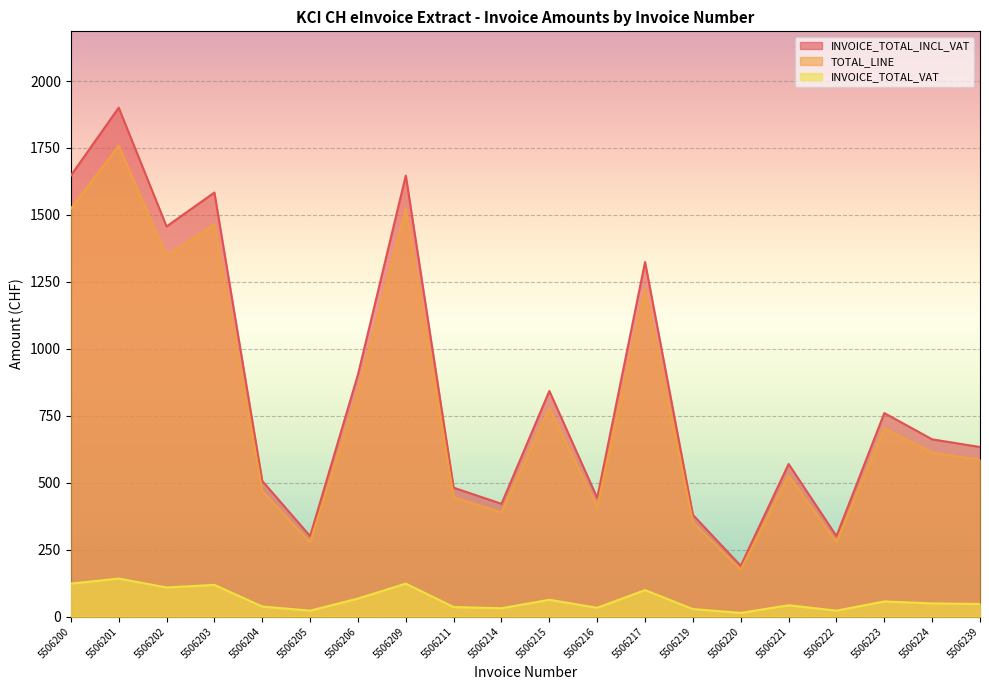

How many interior local peaks does the INVOICE_TOTAL_VAT series have?

7